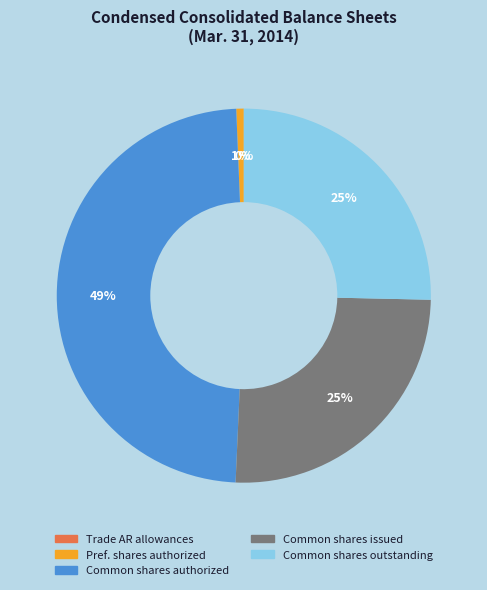

To the nearest percent, what is the average slice percentage?

20%